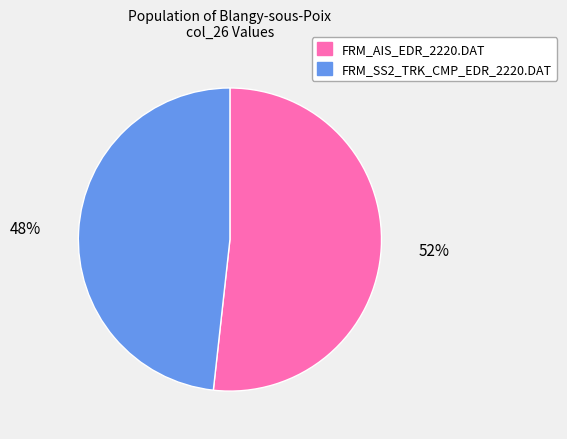

Which has a higher value, FRM_AIS_EDR_2220.DAT or FRM_SS2_TRK_CMP_EDR_2220.DAT?

FRM_AIS_EDR_2220.DAT